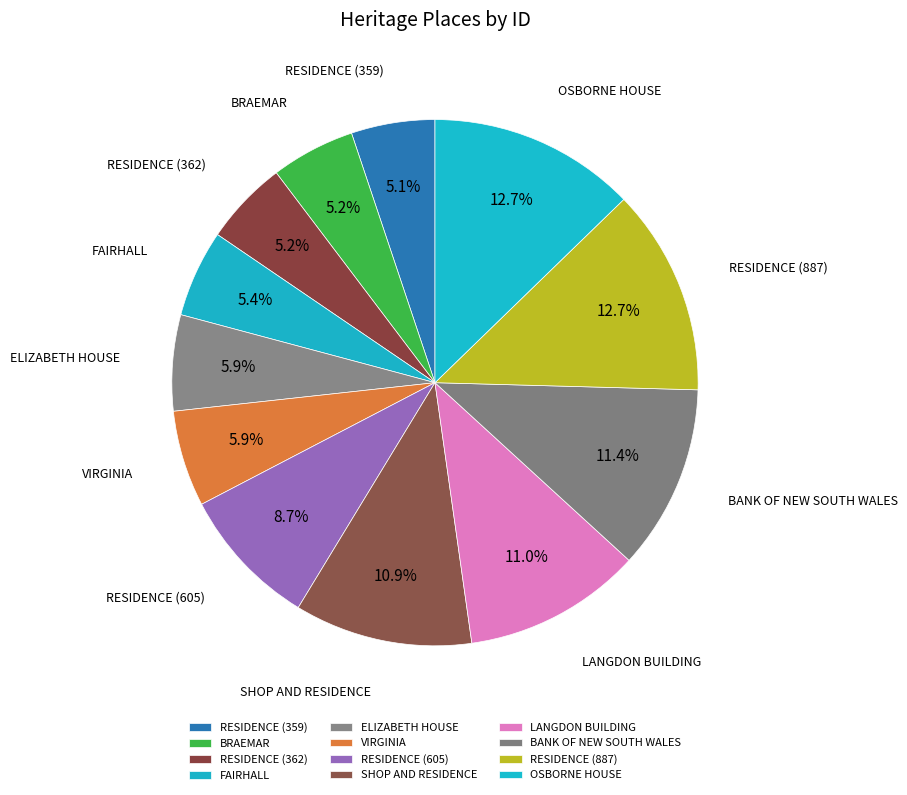

How many segments does this pie chart have?

12